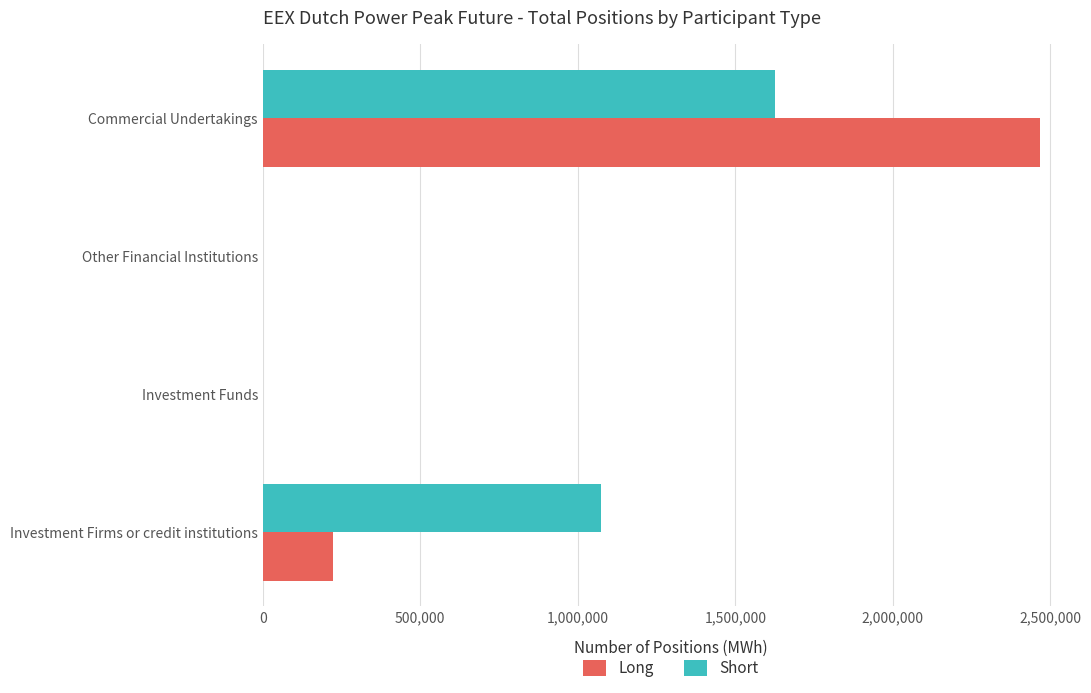

The value of Short at Investment Firms or credit institutions is 1073244. True or false?

True